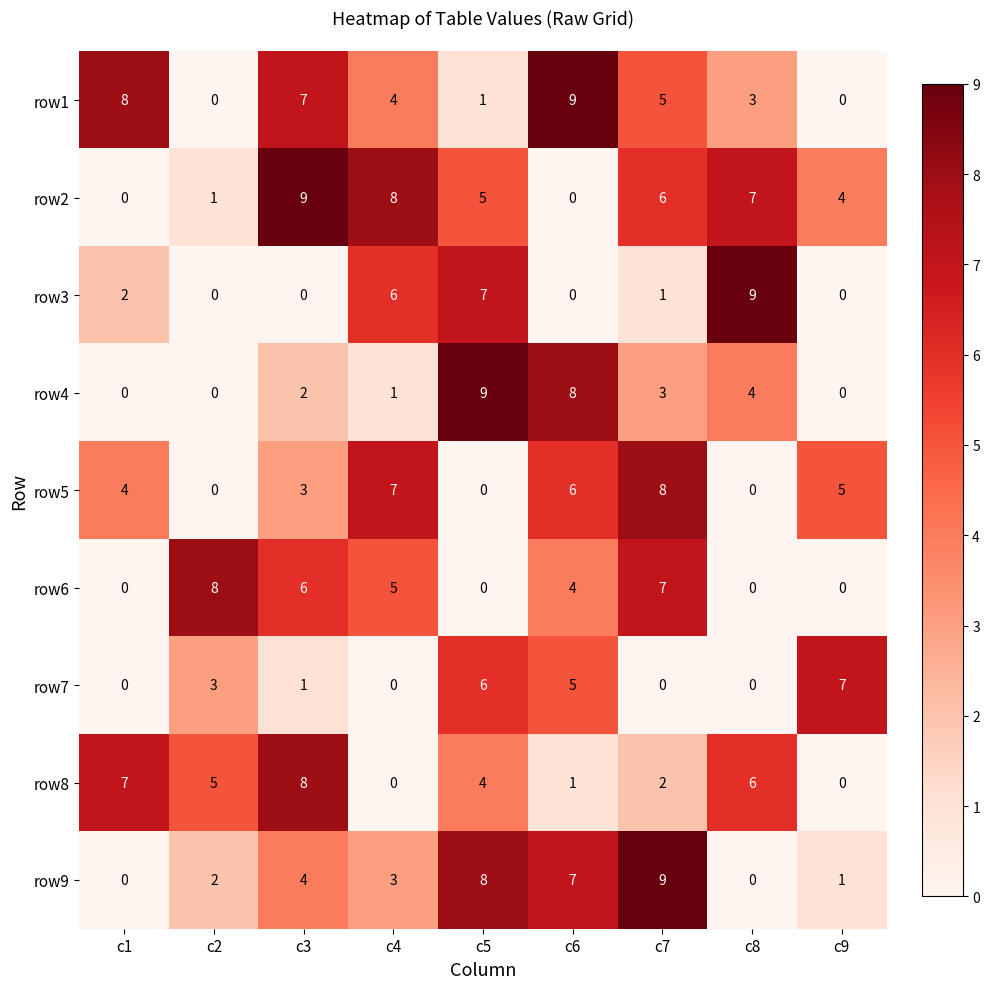

What is the sum of the row9 values at c4 and c7?

12